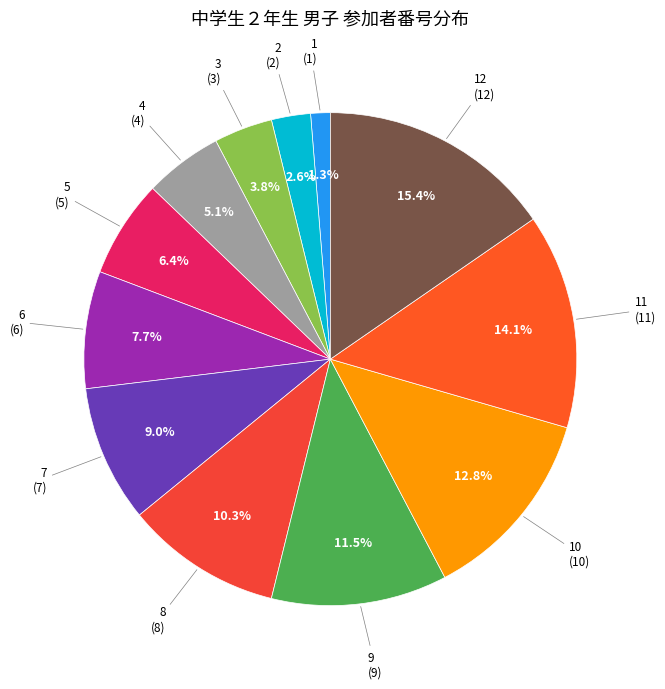

Count the number of slices in the pie.

12